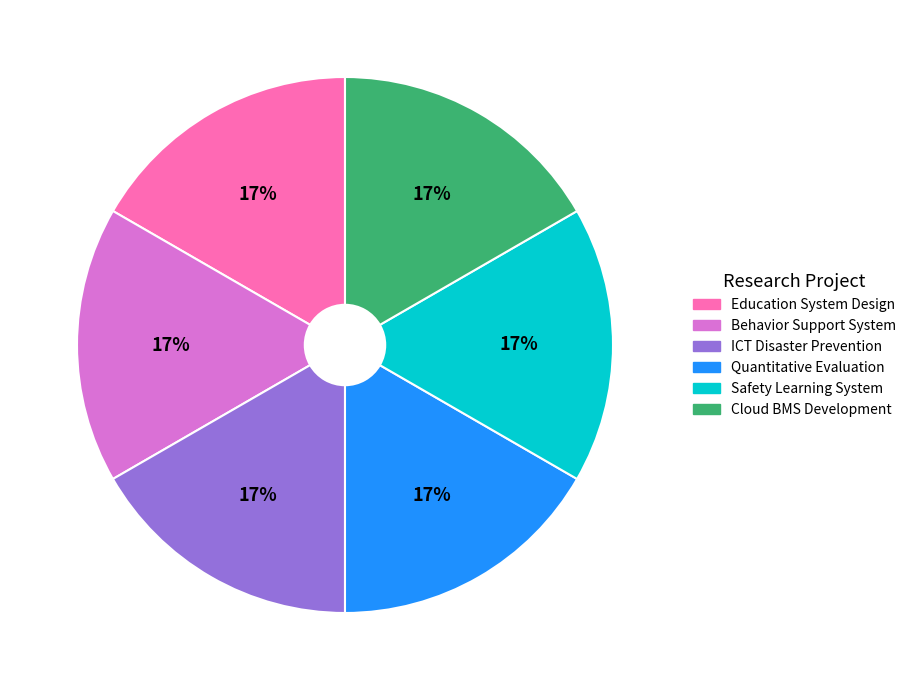

Approximately how many times larger is the value at Education System Design compared to Quantitative Evaluation?

1.0